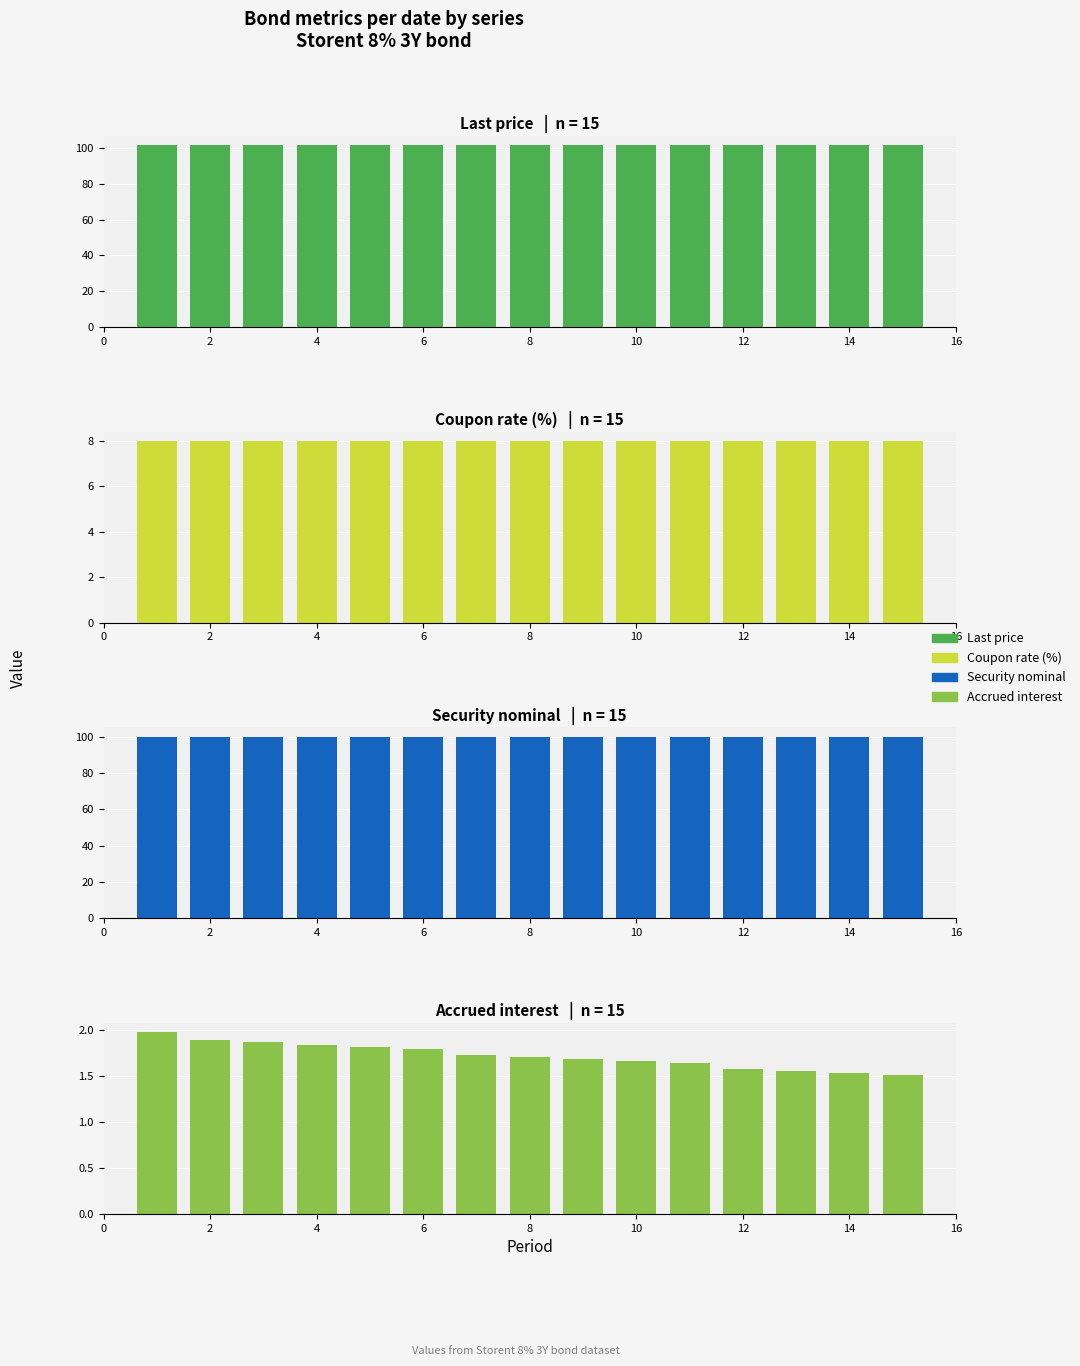

What is the lowest value of the Last price series?

101.7